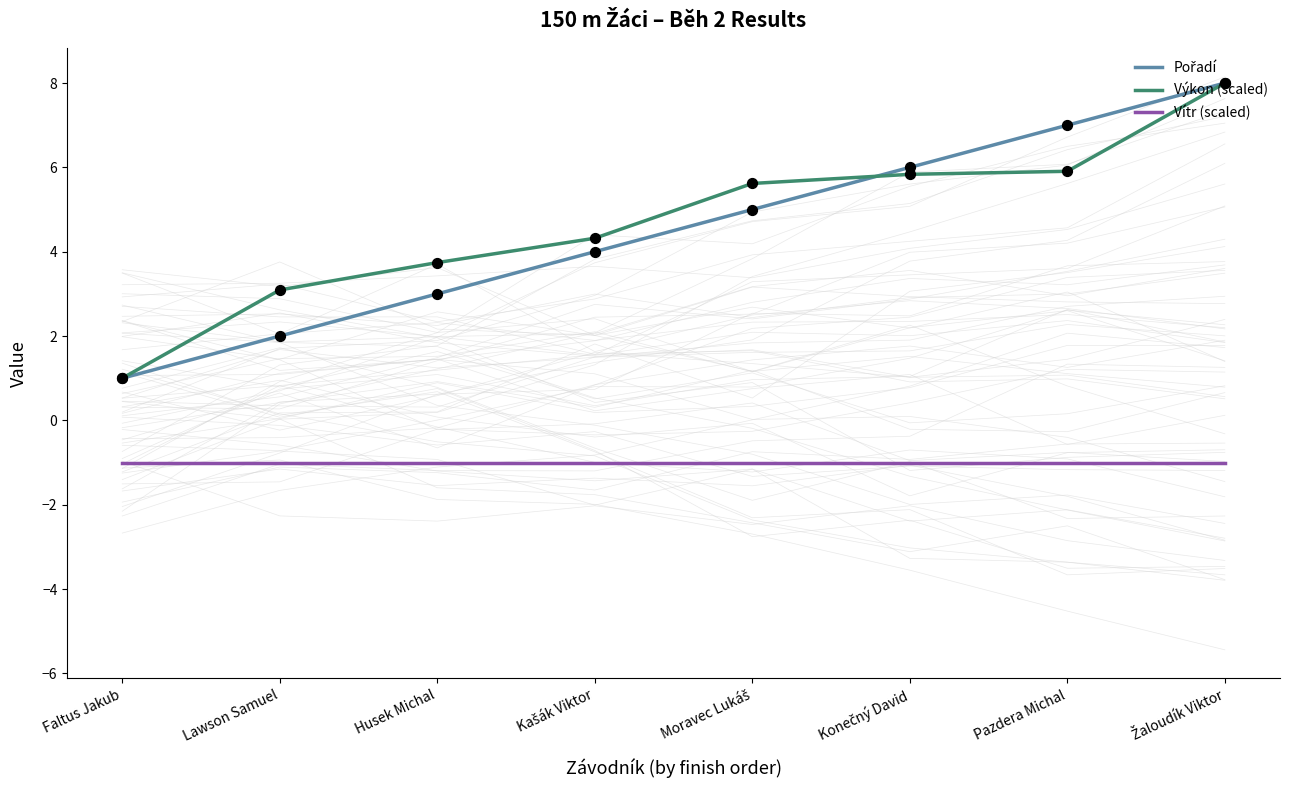

Which series has the largest total across all categories?

Výkon (scaled)